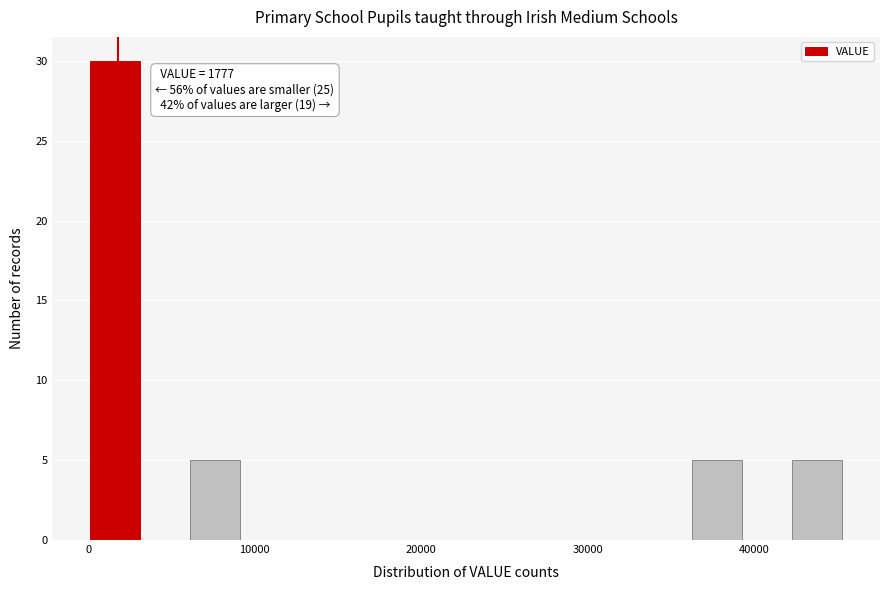

Read against the x-axis, roughly where is the centre of the tallest bar?

2000